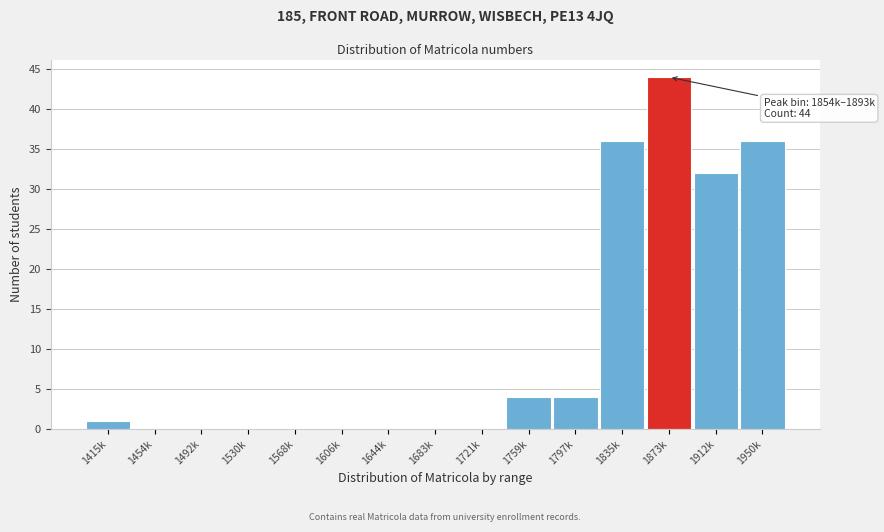

Reading left to right, list all the values displayed in this chart.

1415k=1	1454k=0	1492k=0	1530k=0	1568k=0	1606k=0	1644k=0	1683k=0	1721k=0	1759k=4	1797k=4	1835k=36	1873k=44	1912k=32	1950k=36